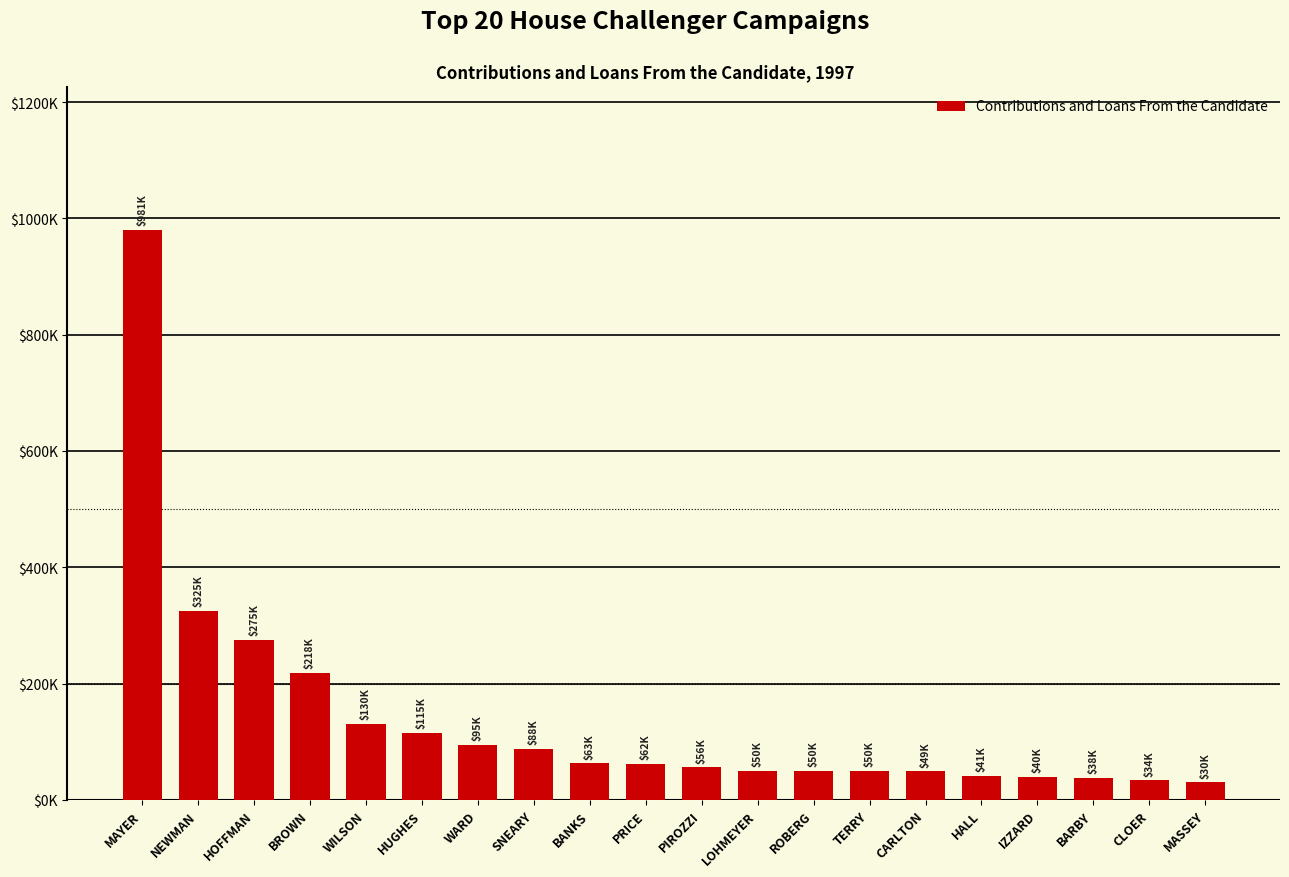

What is the label of the 9th bar from the left?

BANKS